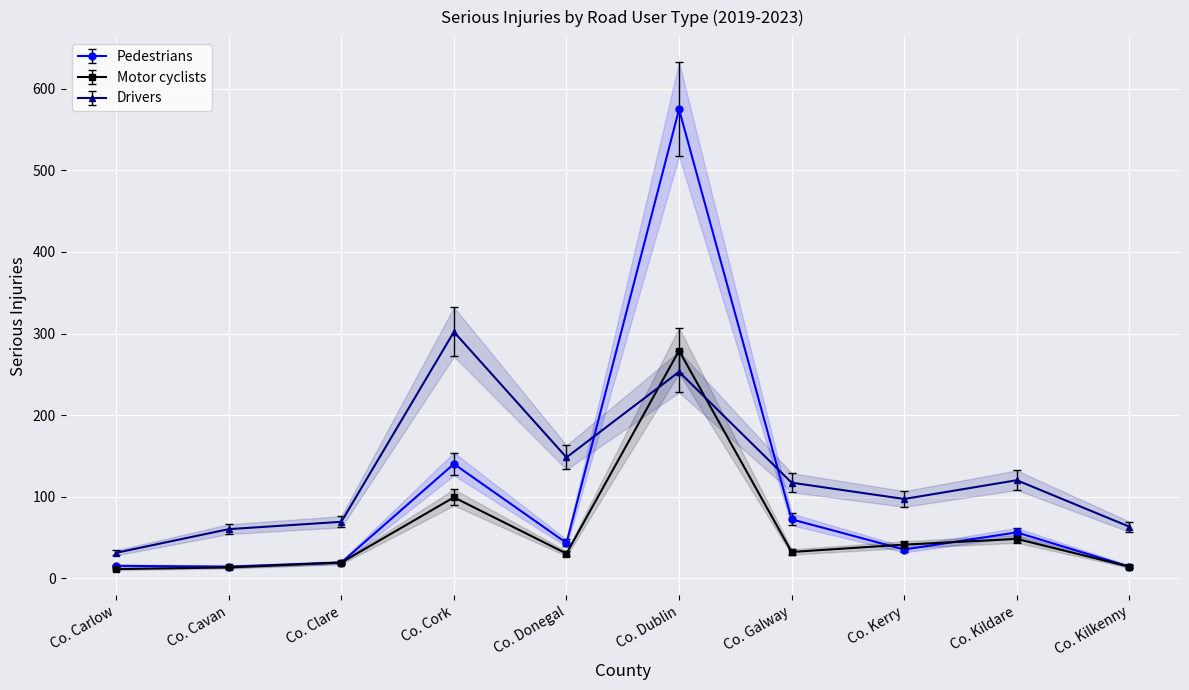

List the labels in order of Drivers value, smallest first.

Co. Carlow, Co. Cavan, Co. Kilkenny, Co. Clare, Co. Kerry, Co. Galway, Co. Kildare, Co. Donegal, Co. Dublin, Co. Cork